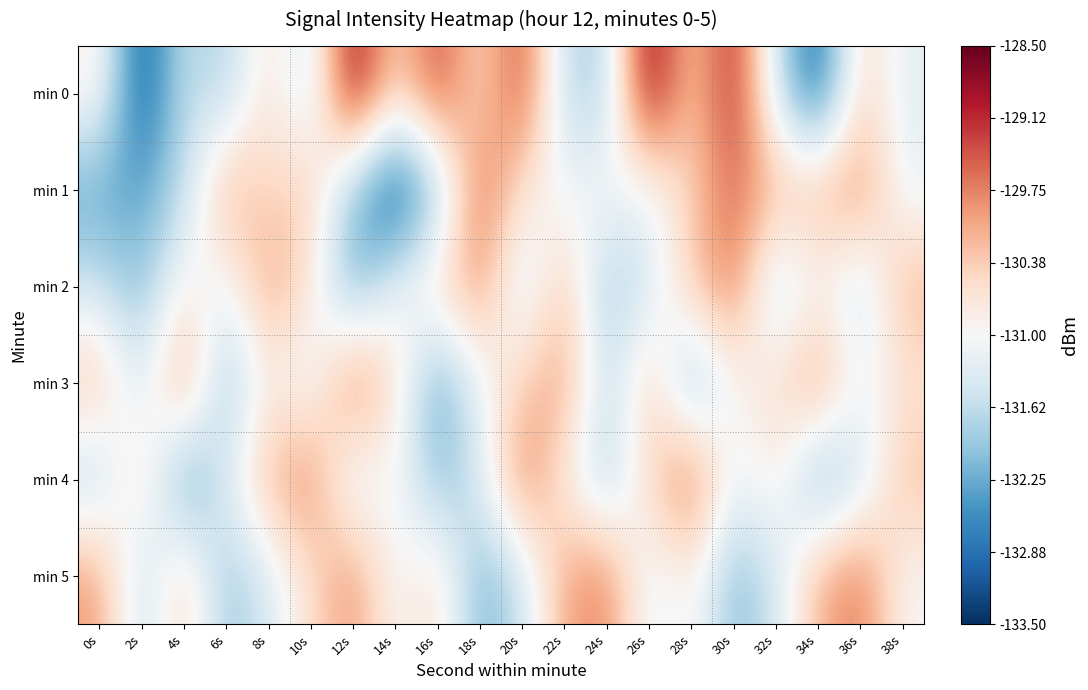

What is the difference between the highest and lowest values at 26s?

2.9